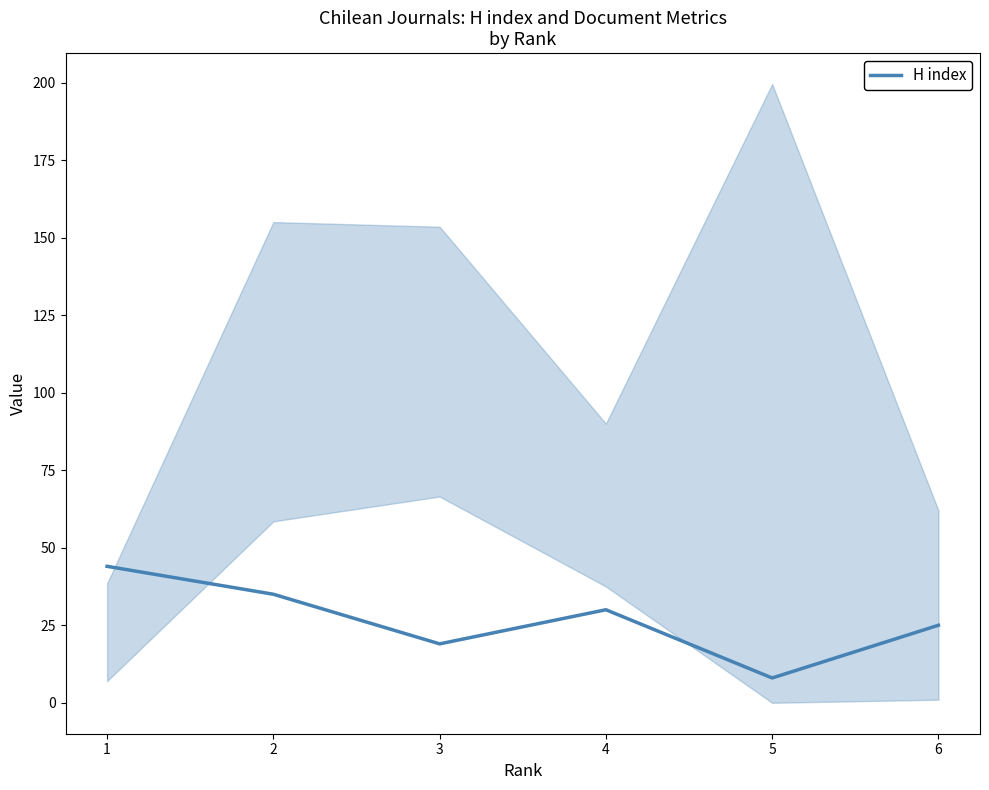

At which category does the data reach its first local peak?

4